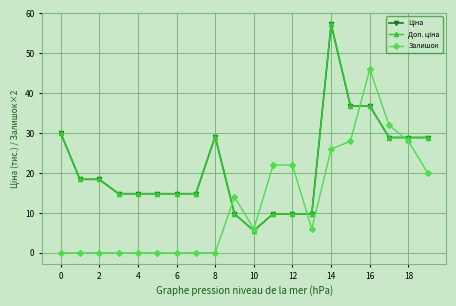

List the series in order of their peak value, lowest first.

Залишок, Ціна, Доп. ціна